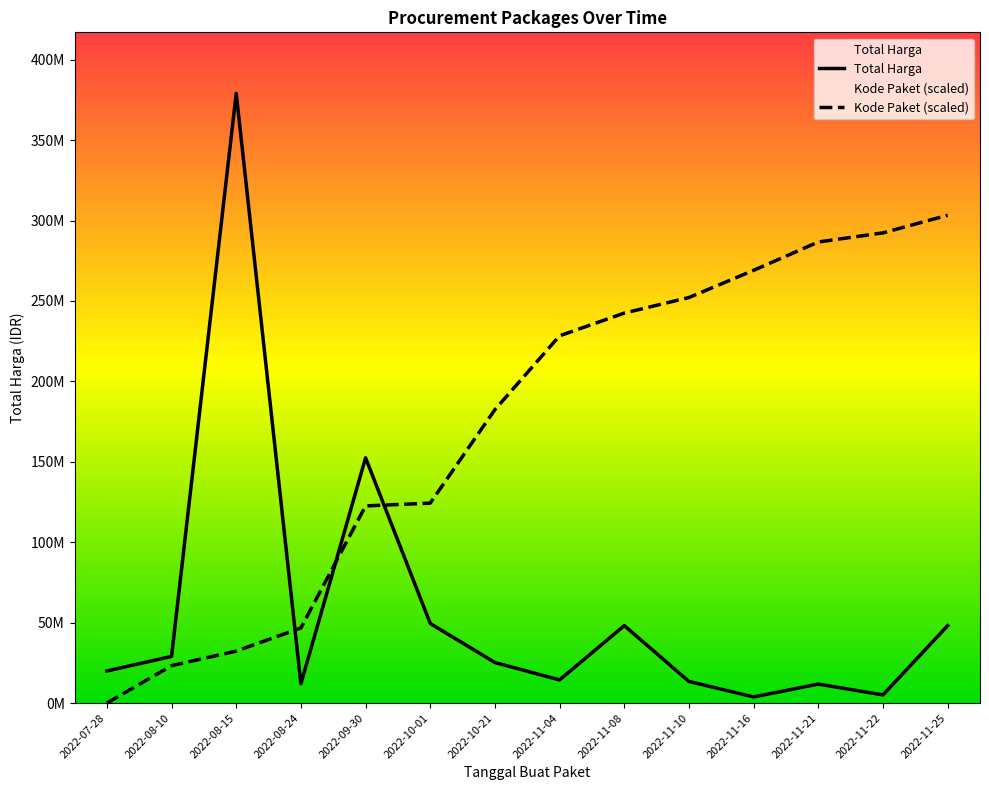

Which series ends up on top after the final intersection of Kode Paket and Total Harga?

Kode Paket